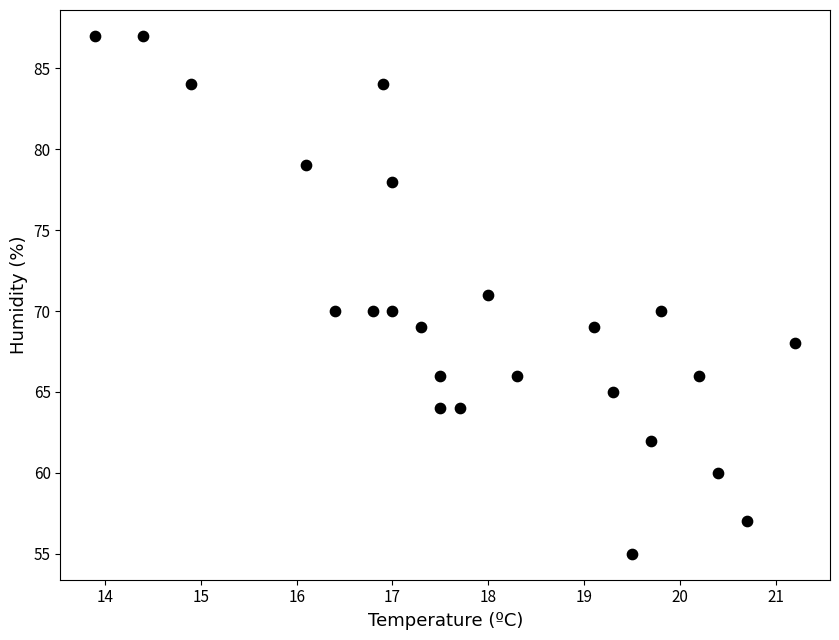

What is the range of Y values (max minus min)?

32